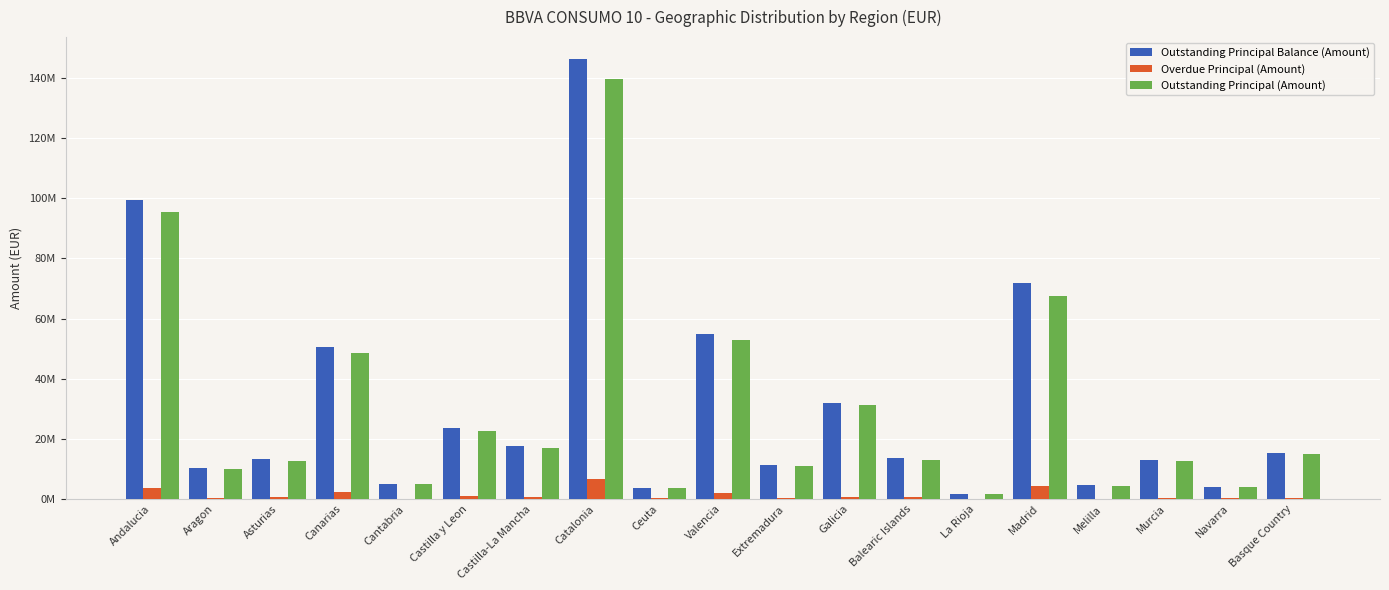

At Cantabria, list the series in order from smallest to largest.

Overdue Principal (Amount), Outstanding Principal (Amount), Outstanding Principal Balance (Amount)